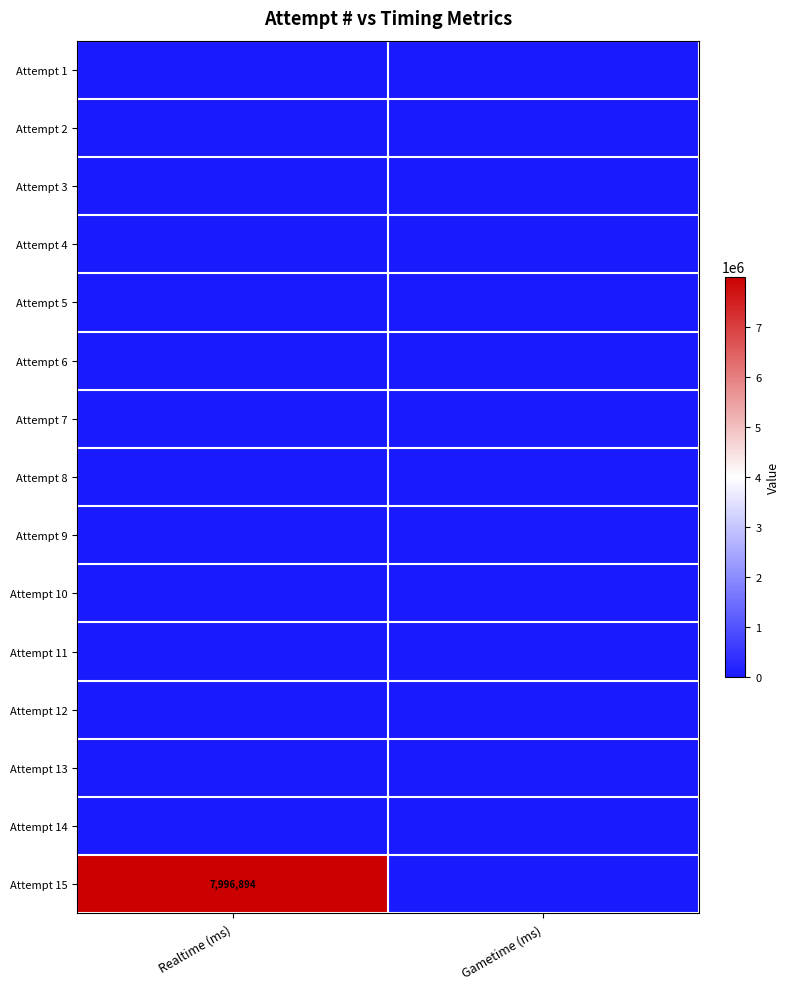

List the labels in order of Attempt 11 value, smallest first.

Realtime (ms), Gametime (ms)